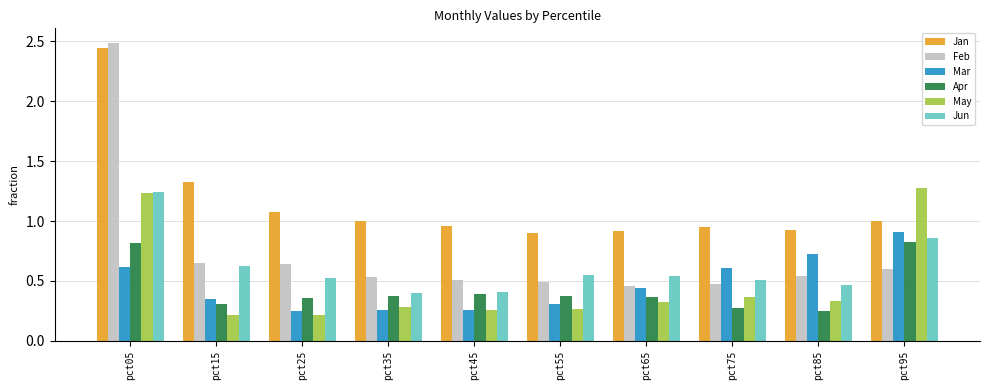

What is the highest value of the Apr series?

0.8